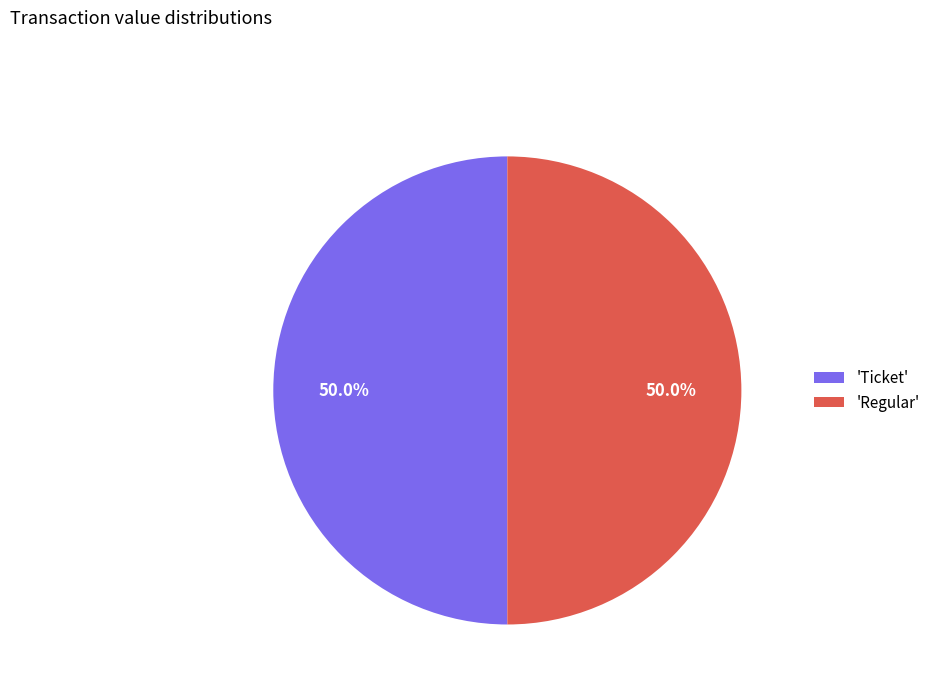

Approximately how many times larger is the value at 'Ticket' compared to 'Regular'?

1.0